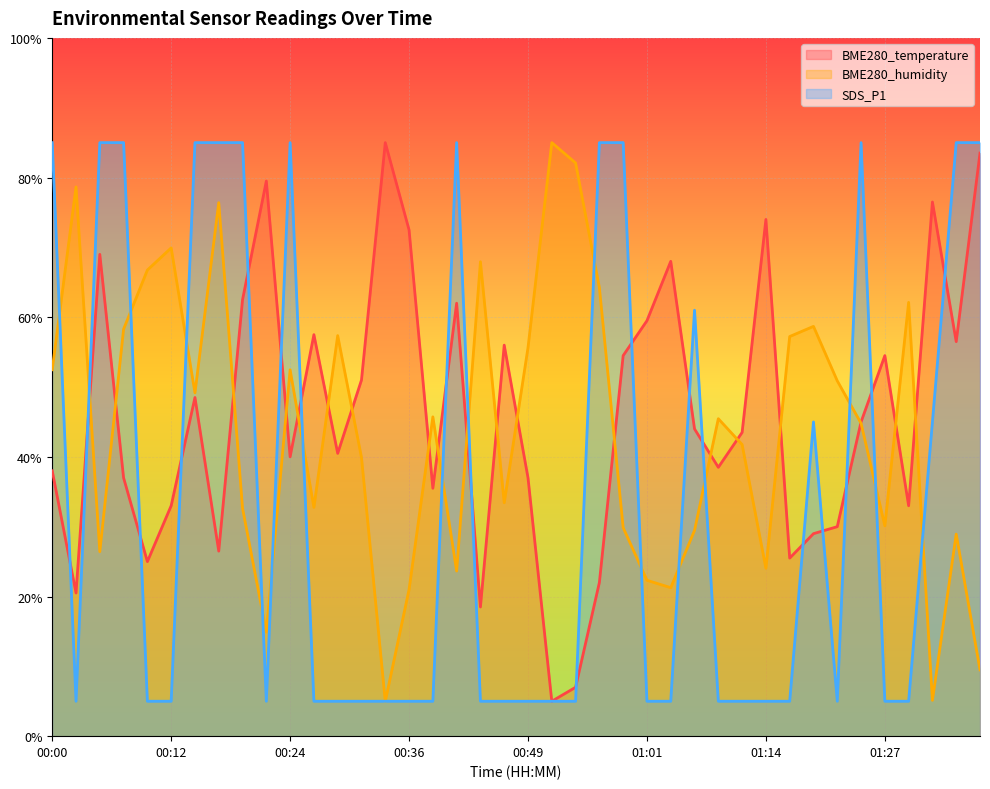

How many series are shown in this chart?

3